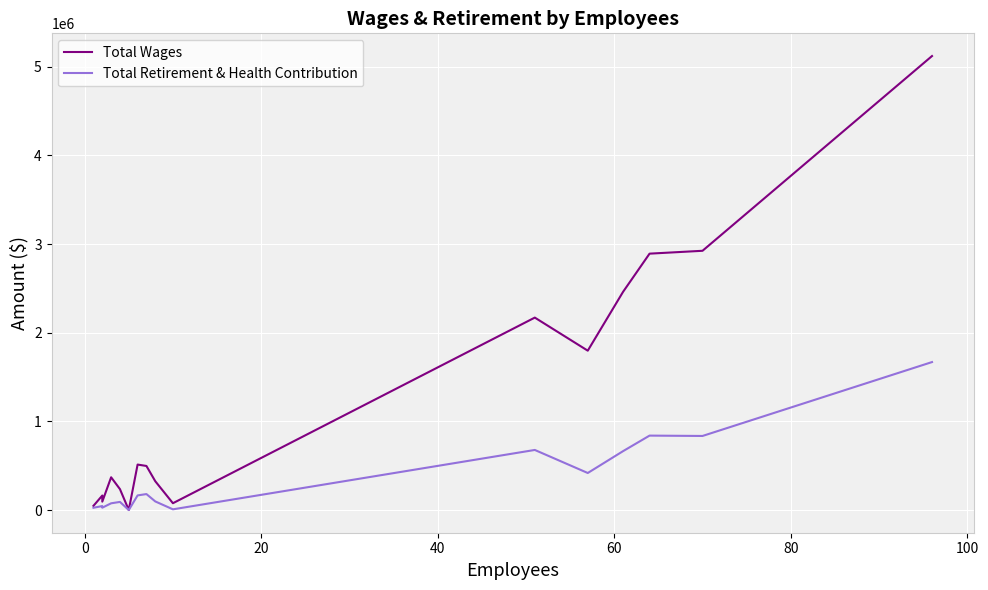

What are all the series names shown in the legend?

Total Wages, Total Retirement & Health Contribution